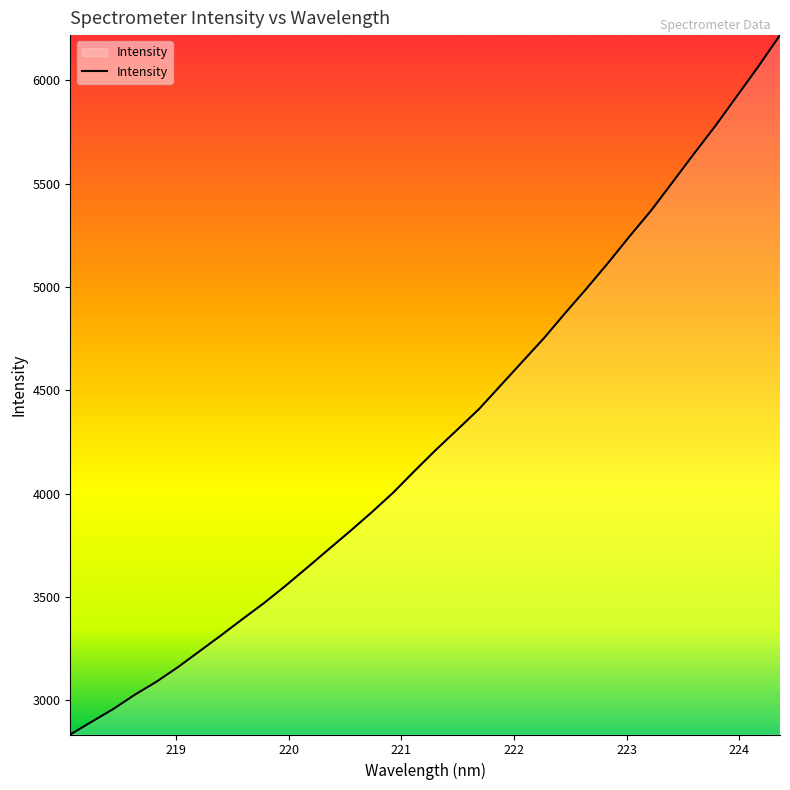

Count the number of values greater than 4213.

17